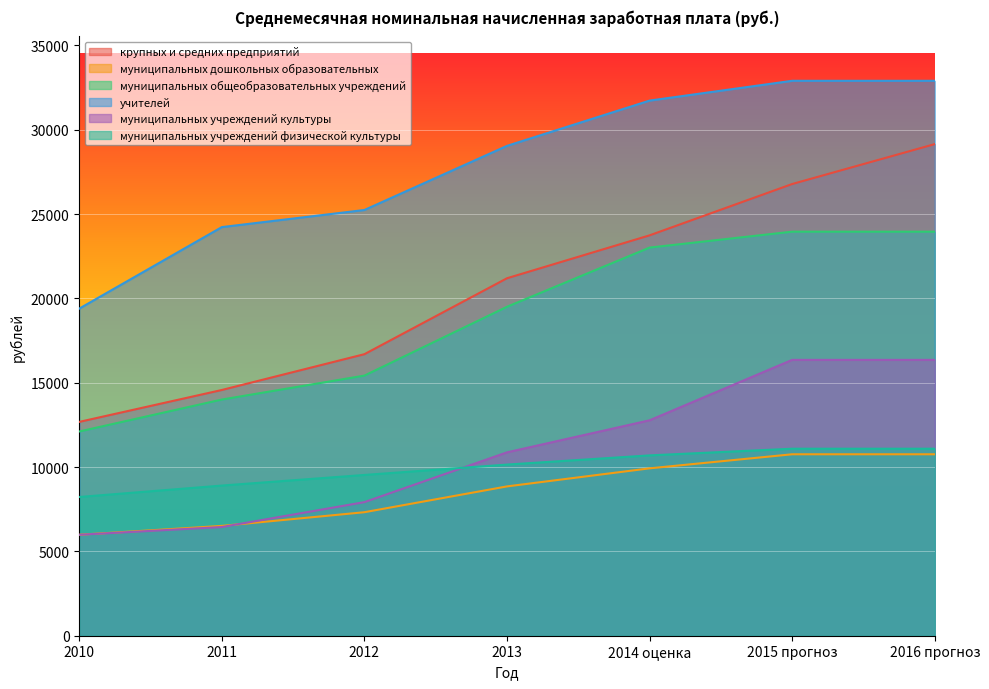

Reading right to left, extract all data points from this chart.

крупных и средних предприятий: 2016 прогноз=29146.0	2015 прогноз=26780.0	2014 оценка=23736.7	2013=21193.5	2012=16691.3	2011=14568.9	2010=12677.2
муниципальных дошкольных образовательных: 2016 прогноз=10757.0	2015 прогноз=10757.0	2014 оценка=9923.5	2013=8852.4	2012=7322.7	2011=6511.1	2010=5986.6
муниципальных общеобразовательных учреждений: 2016 прогноз=23954.6	2015 прогноз=23954.6	2014 оценка=23011.2	2013=19501.9	2012=15421.5	2011=14002.2	2010=12107.8
учителей: 2016 прогноз=32899.2	2015 прогноз=32899.2	2014 оценка=31725.4	2013=29041.4	2012=25240.0	2011=24225.5	2010=19392.6
муниципальных учреждений культуры: 2016 прогноз=16354.1	2015 прогноз=16354.1	2014 оценка=12772.0	2013=10871.8	2012=7920.4	2011=6444.2	2010=5985.9
муниципальных учреждений физической культуры: 2016 прогноз=11086.9	2015 прогноз=11086.9	2014 оценка=10691.4	2013=10146.5	2012=9531.3	2011=8902.2	2010=8225.7